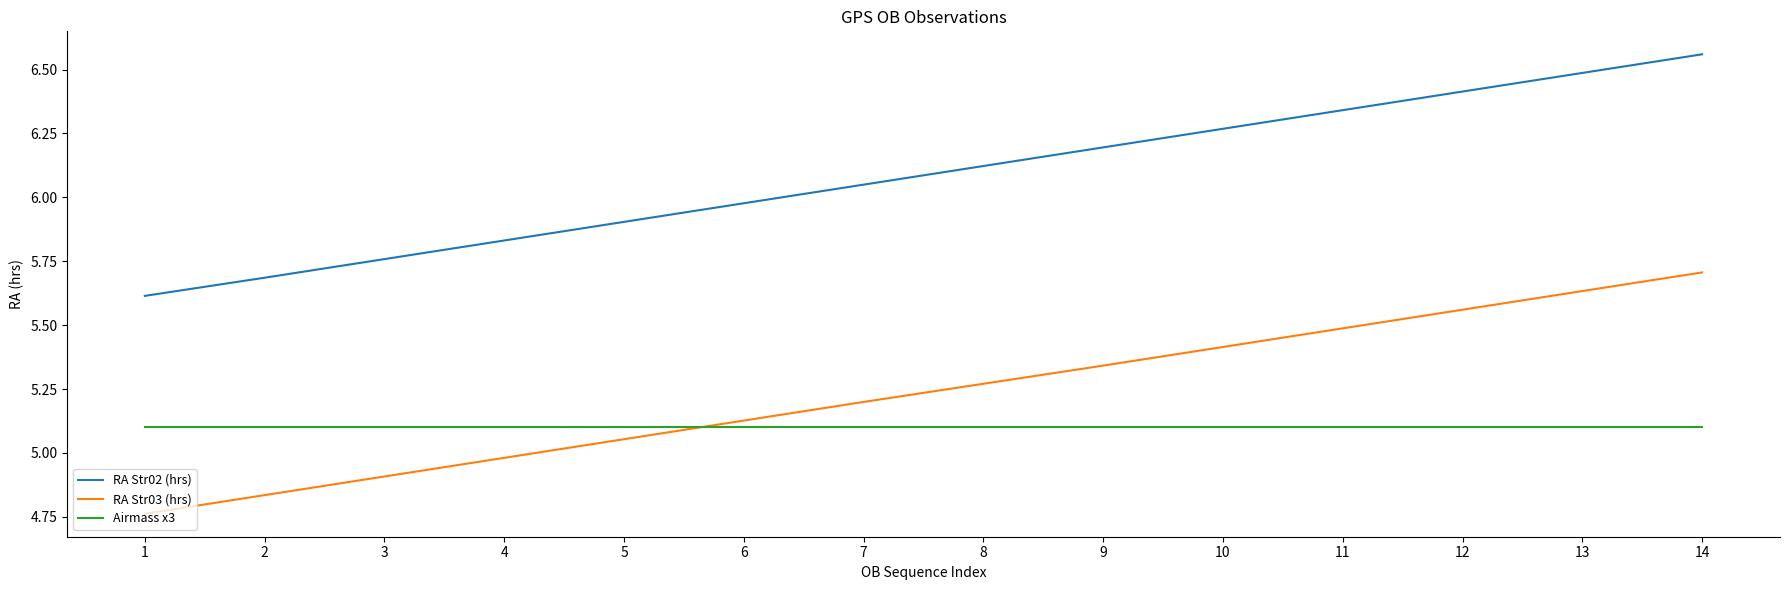

Count the number of data series in this chart.

3